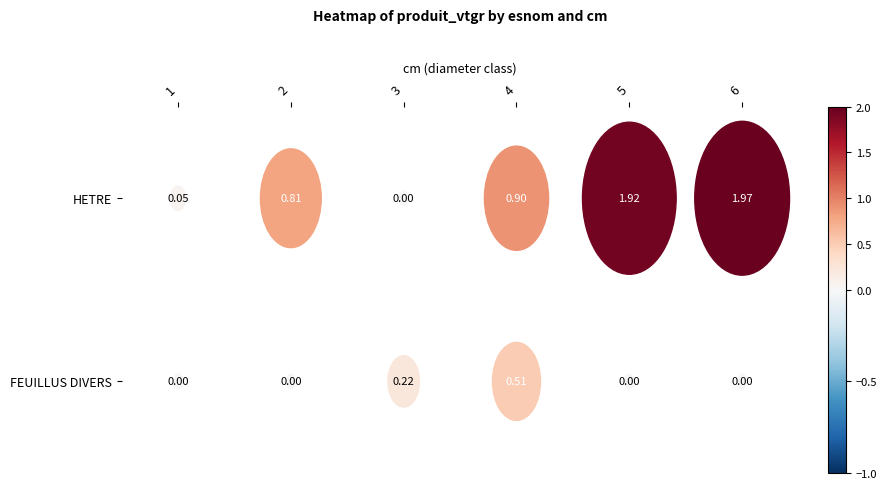

True or false: HETRE has a value of 0.1 at 1.

True